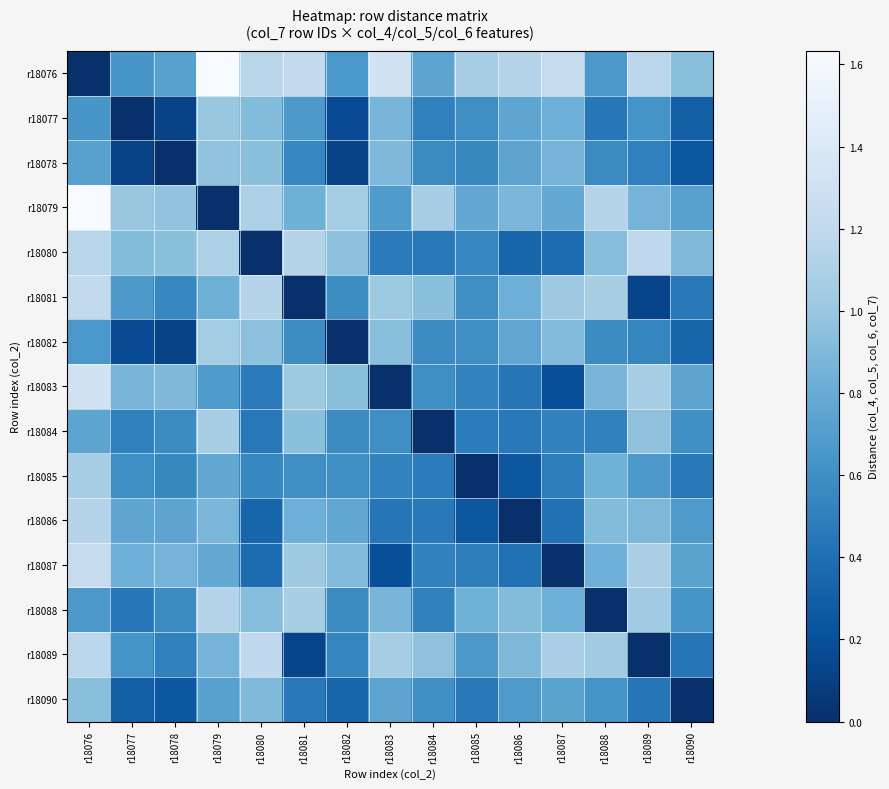

At r18086, list the series in order from largest to smallest.

r18076, r18088, r18089, r18079, r18081, r18082, r18077, r18078, r18090, r18084, r18083, r18087, r18080, r18085, r18086